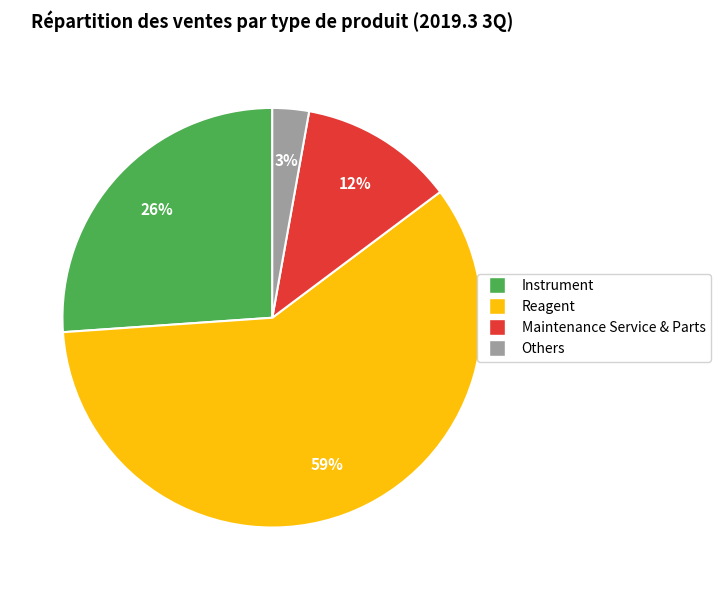

Rank the categories by value from lowest to highest.

Others, Maintenance Service & Parts, Instrument, Reagent